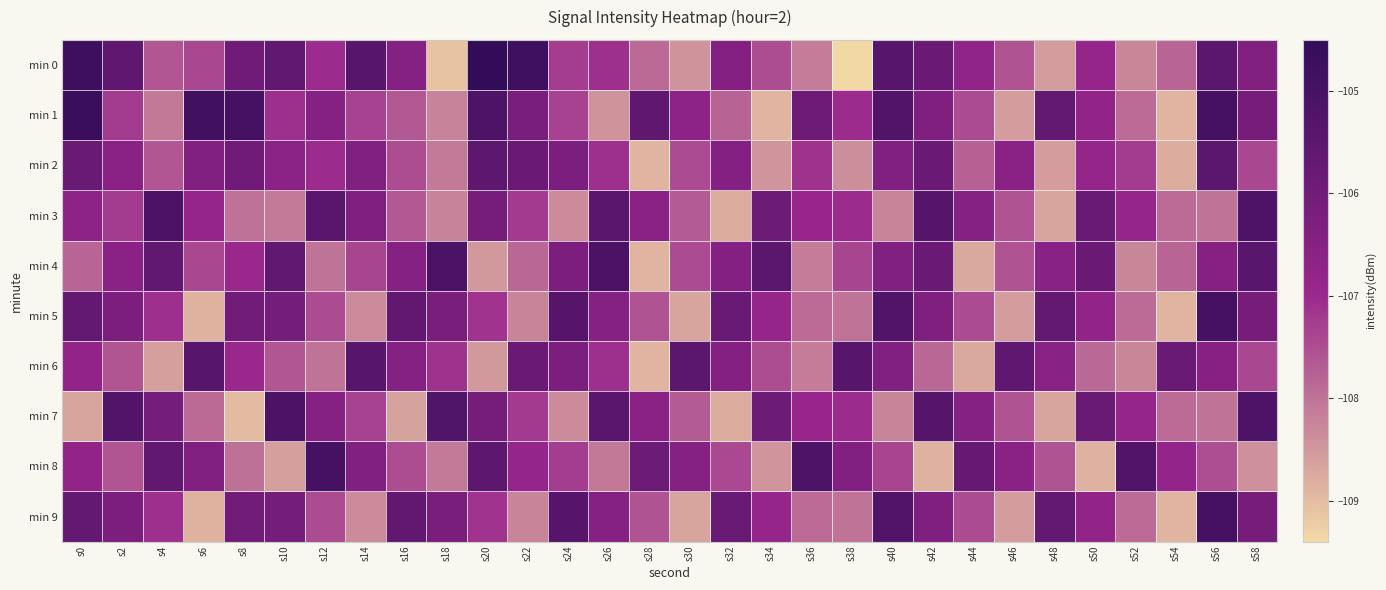

At which category is the sum across all series the highest?

s56